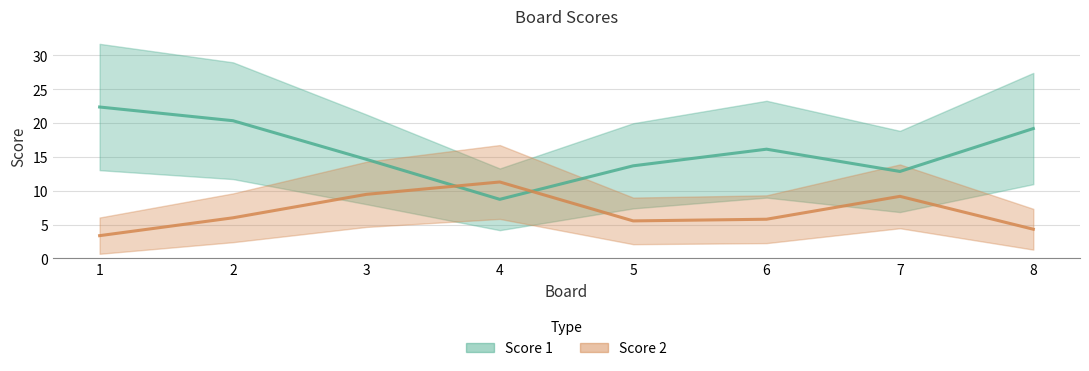

Count the number of categories in the chart.

8